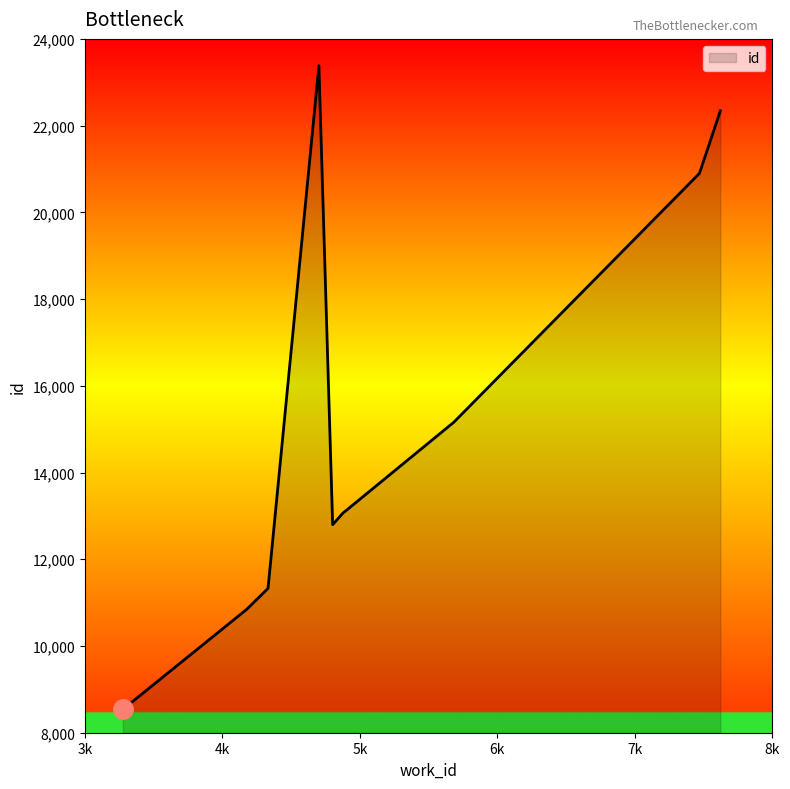

Does the chart have visible grid lines?

No